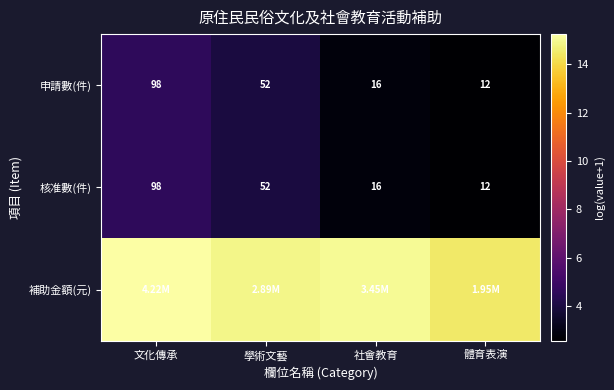

True or false: 核准數(件) has a value of 3.4 at 體育表演.

False